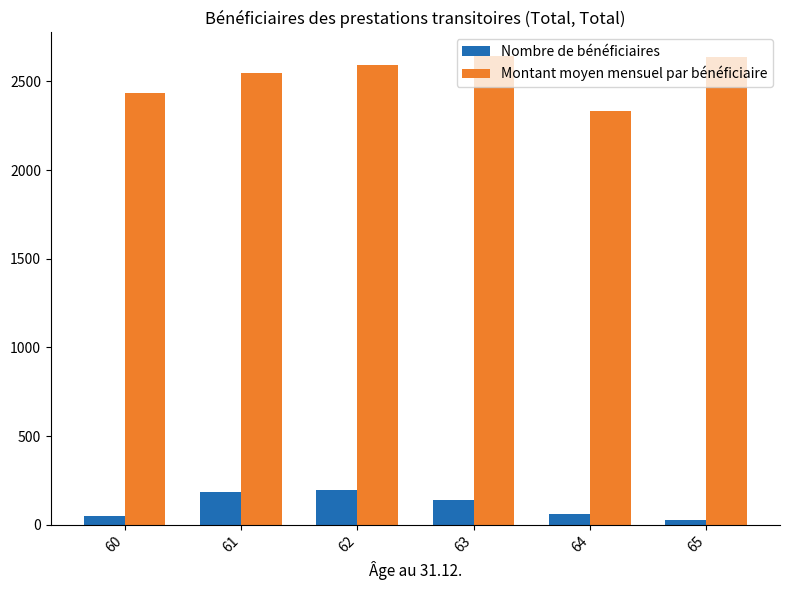

Rank the series by their average value, from lowest to highest.

Nombre de bénéficiaires, Montant moyen mensuel par bénéficiaire